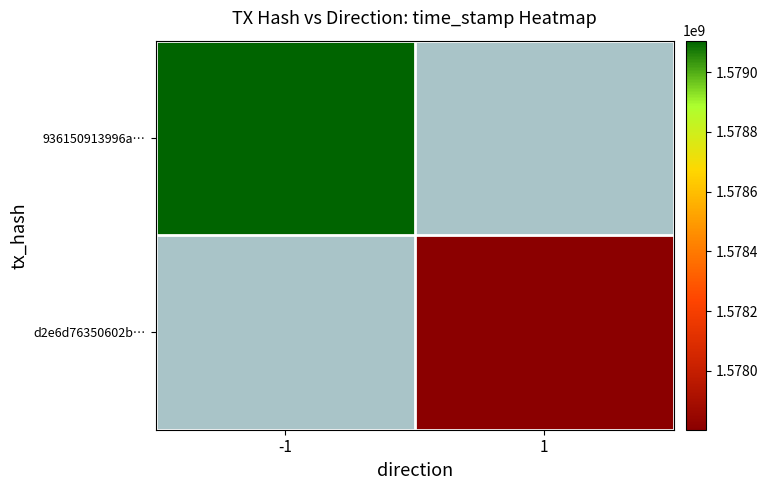

How many series are shown in this chart?

2